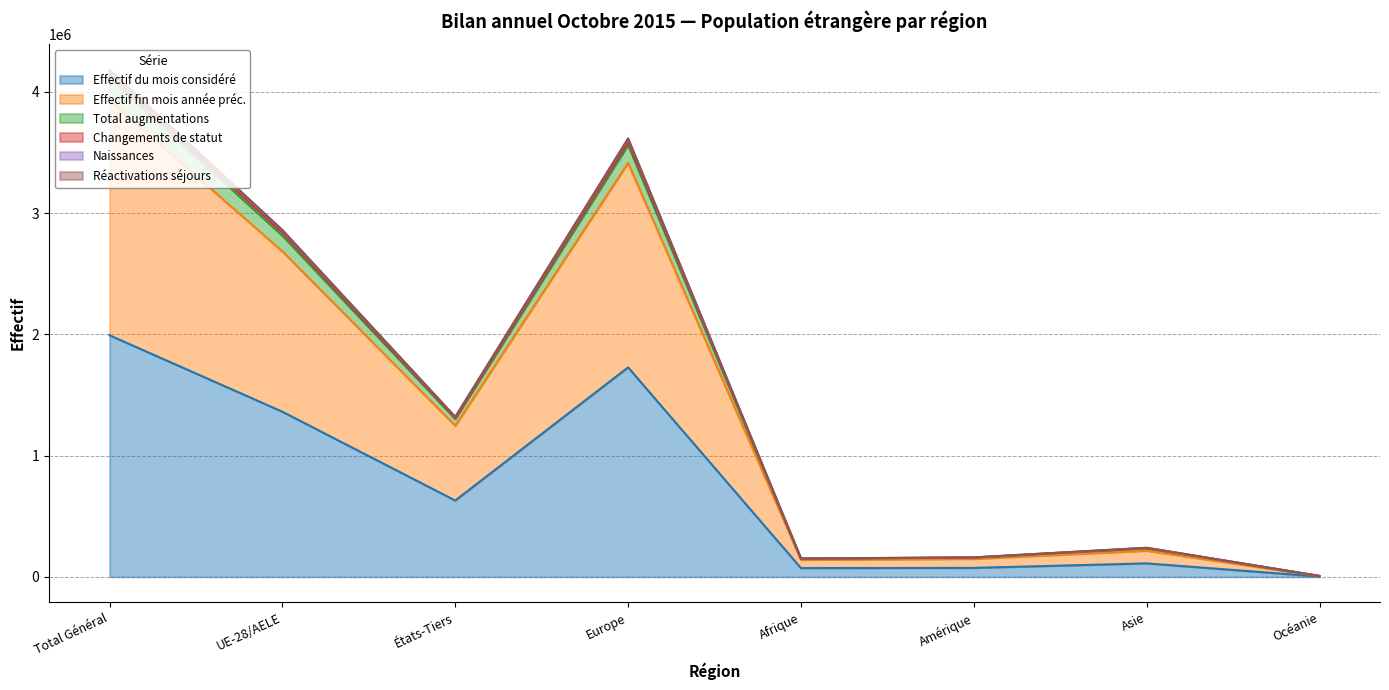

How many series are shown in this chart?

6